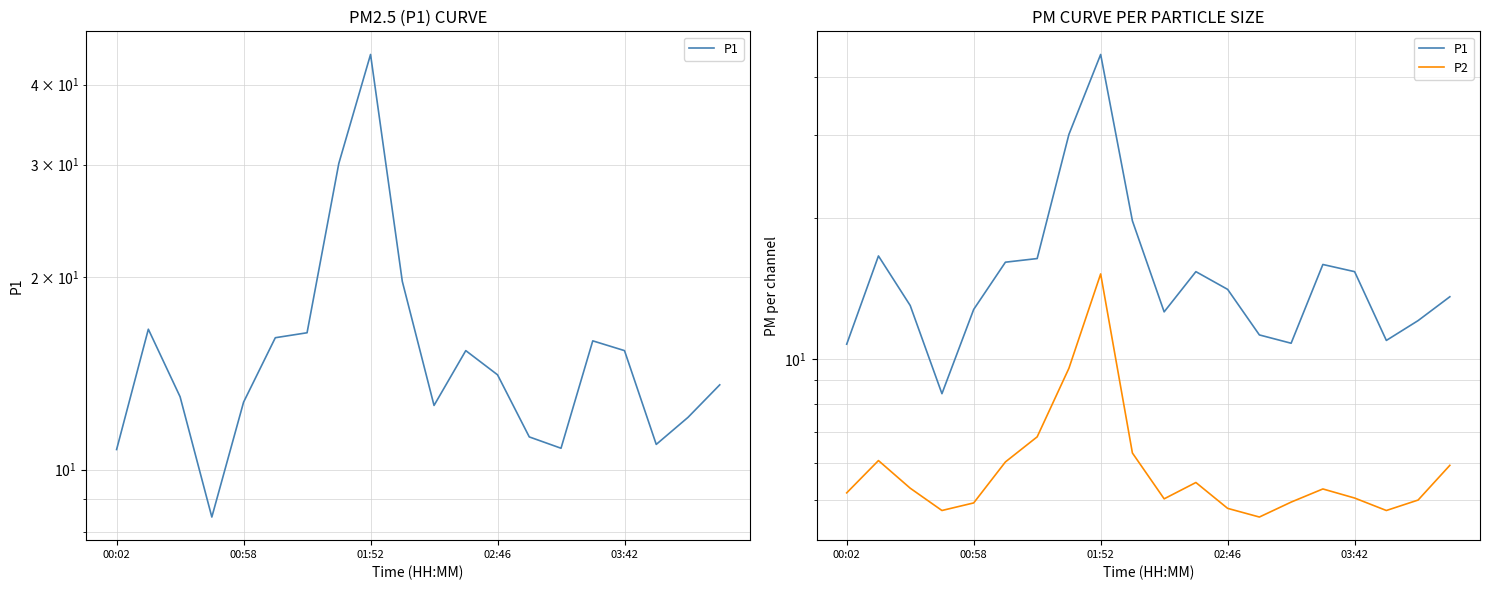

What is the difference between the highest and lowest values at 17?

6.2